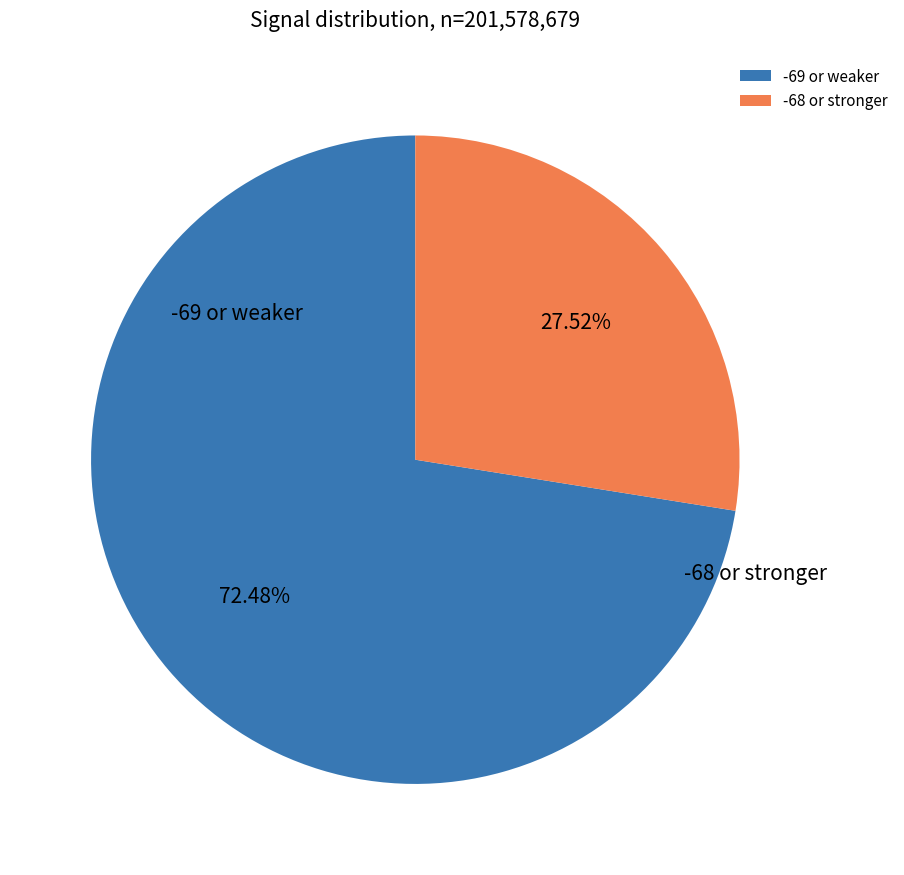

Approximately how many times larger is the value at -69 or weaker compared to -68 or stronger?

2.6